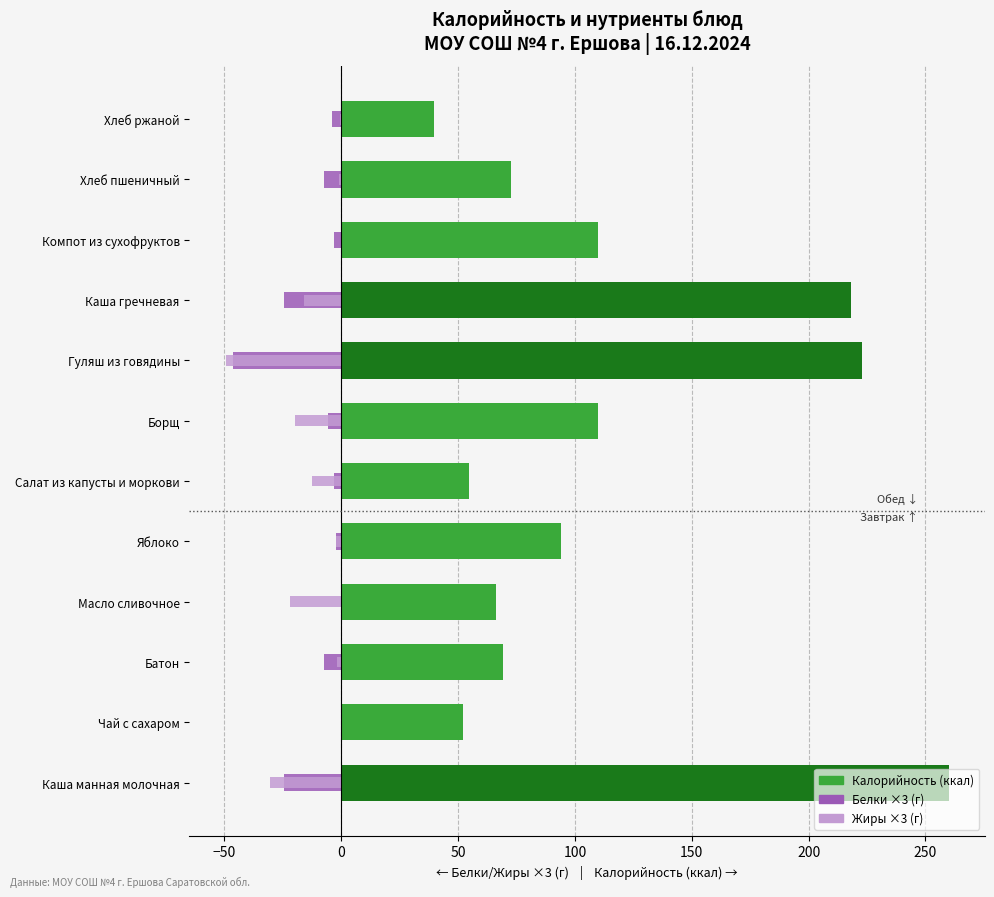

What is the average value of the Белки ×3 (г) series?

-10.7